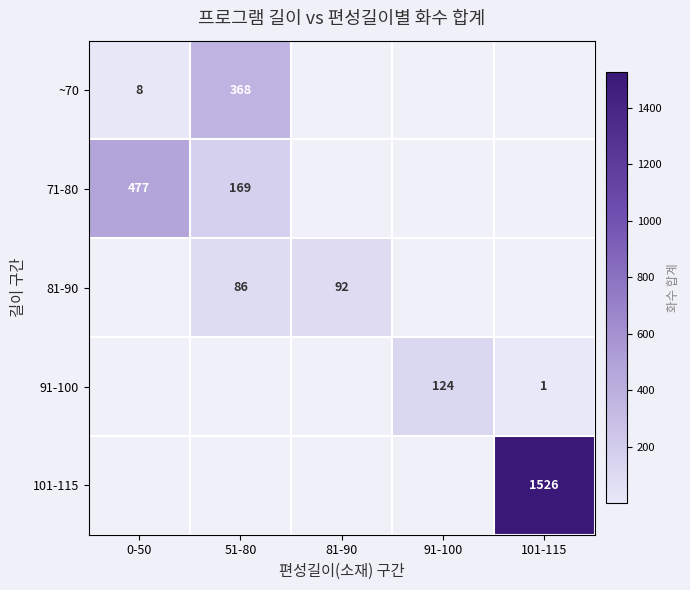

What is the smallest value displayed?

1.0